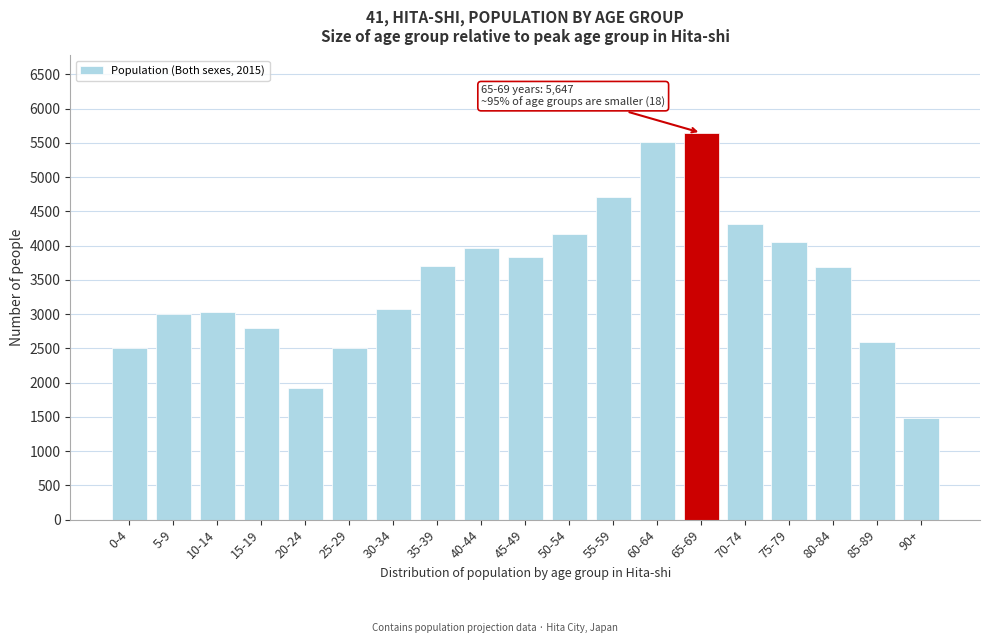

What is the smallest value displayed?

1486